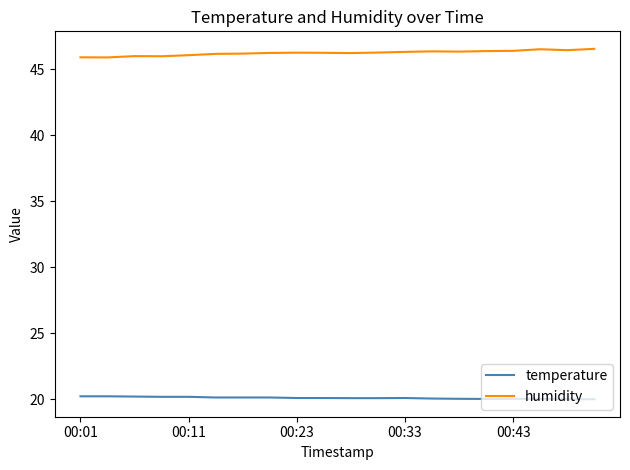

Rank the series by their maximum value, from highest to lowest.

humidity, temperature